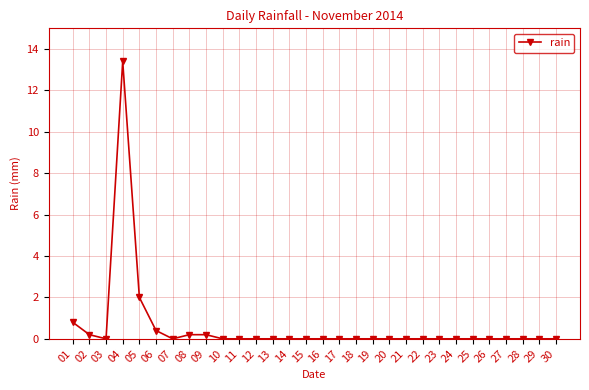

Which category has the highest value across all series?

04